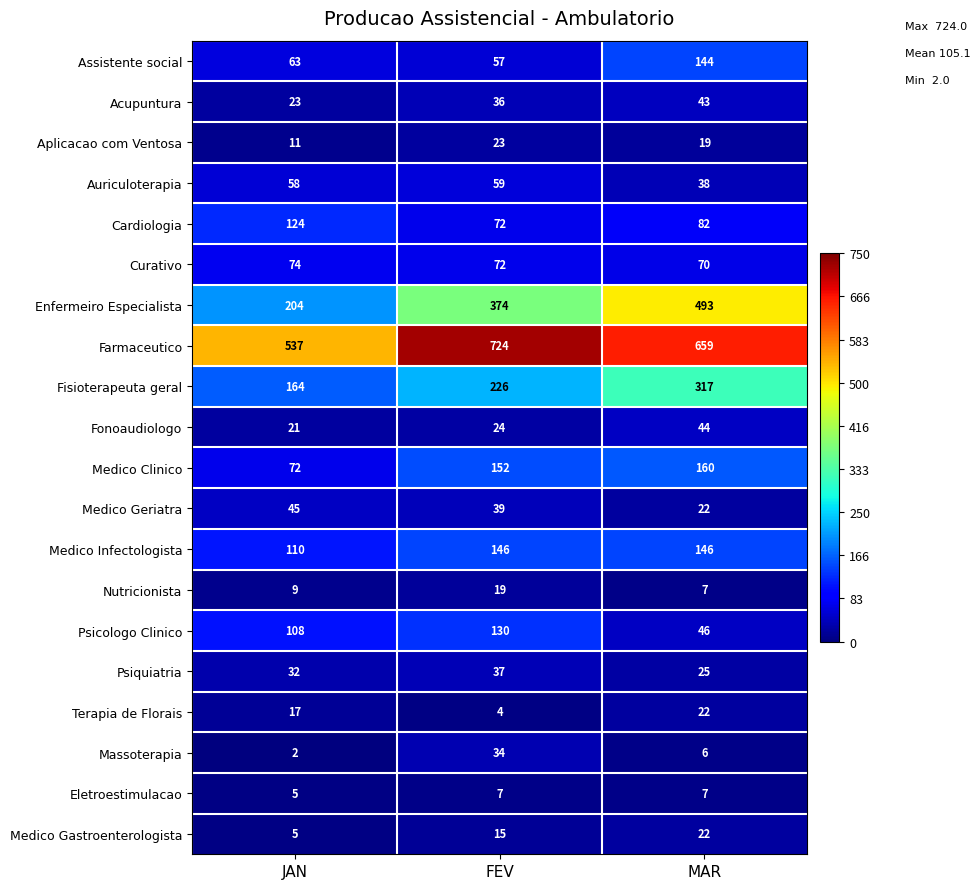

Count the Enfermeiro Especialista values in the range 204 to 493.

3